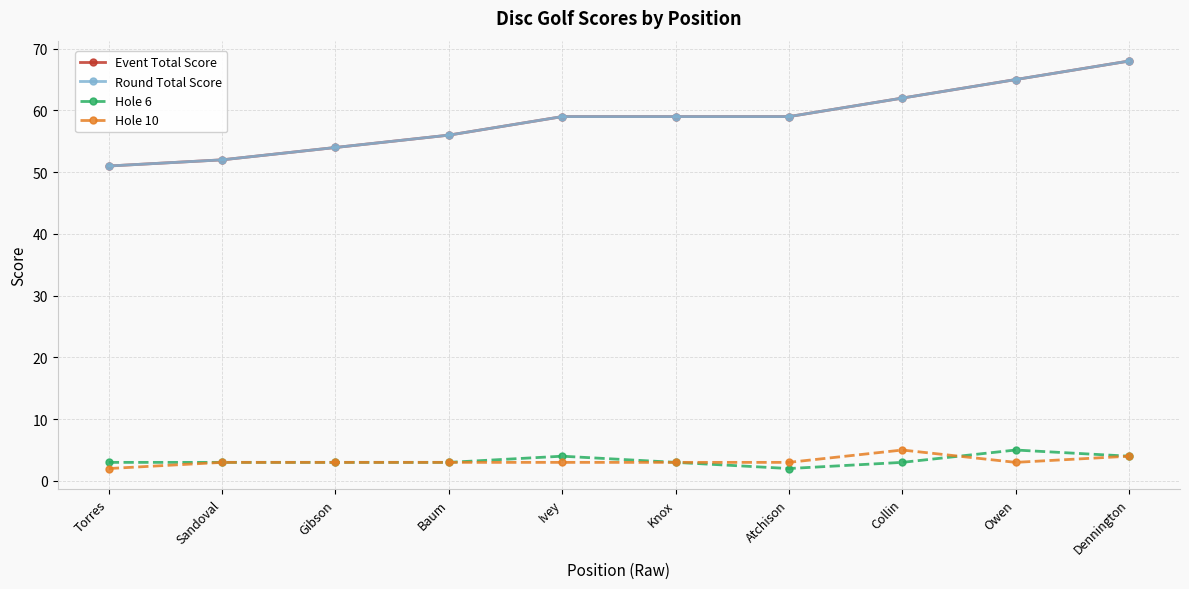

Is this an area chart (filled region under the line)?

No